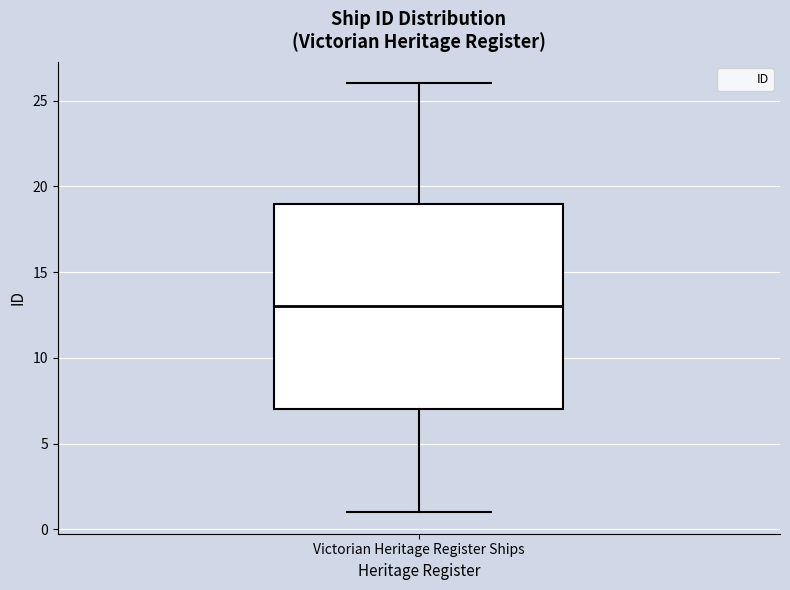

Where does the median line of the box for Victorian Heritage Register Ships sit on the y-axis? The values are not printed on the chart, so give them approximately, as read against the axis.

13